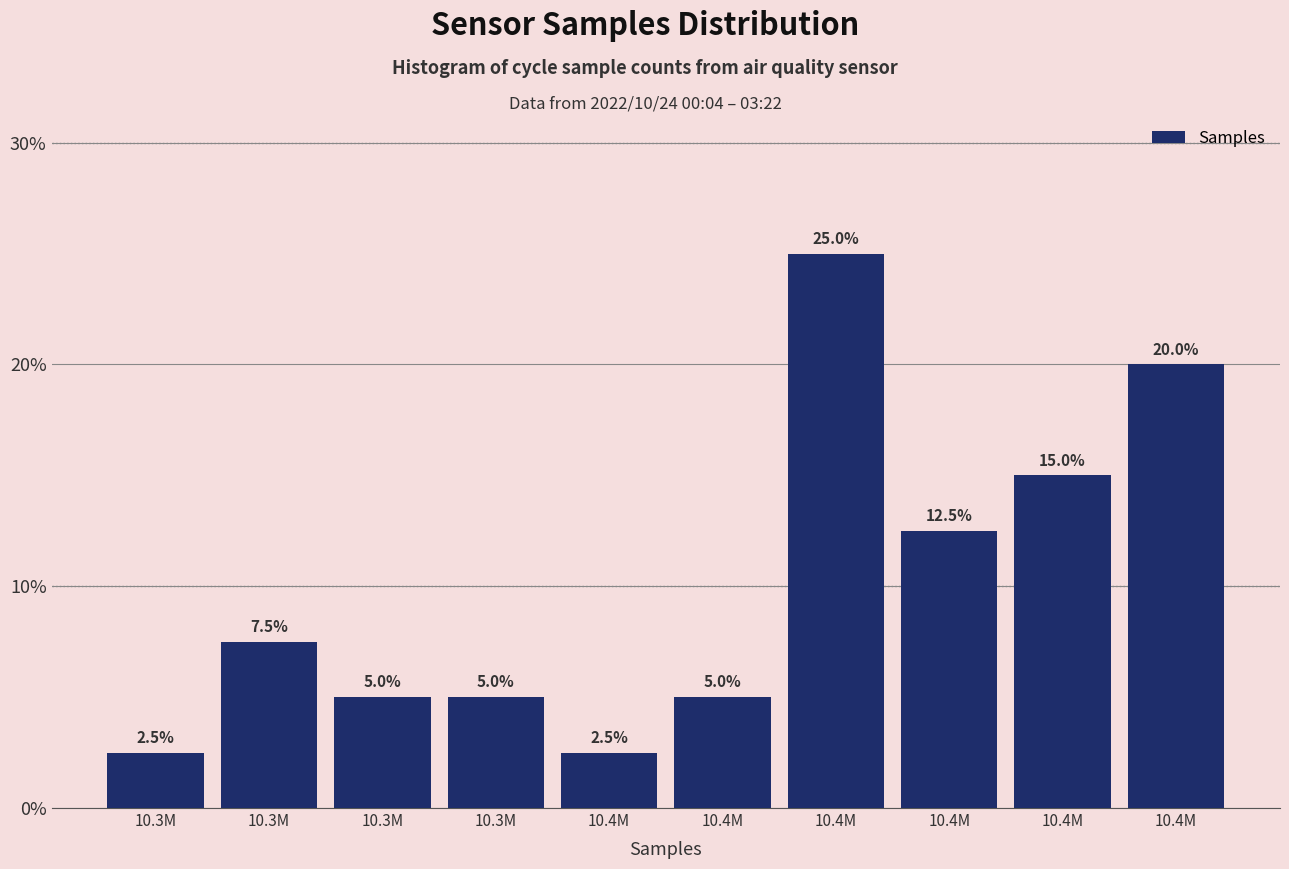

How many categories are shown in the chart?

10